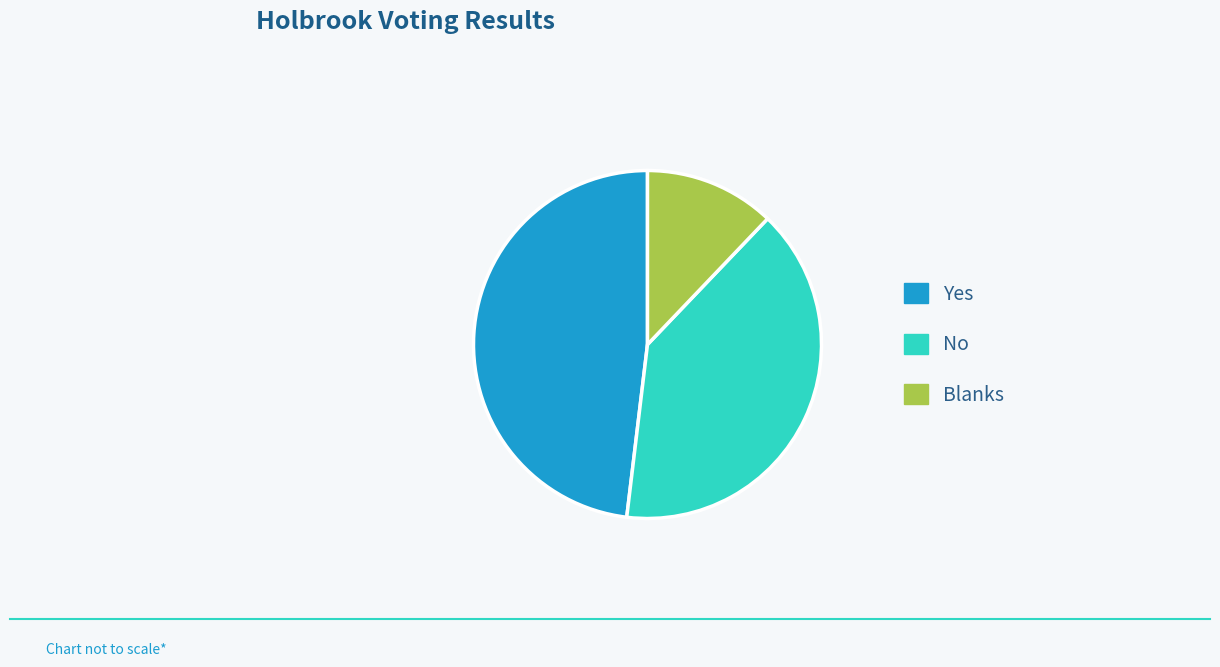

Rank the categories by value from lowest to highest.

Blanks, No, Yes